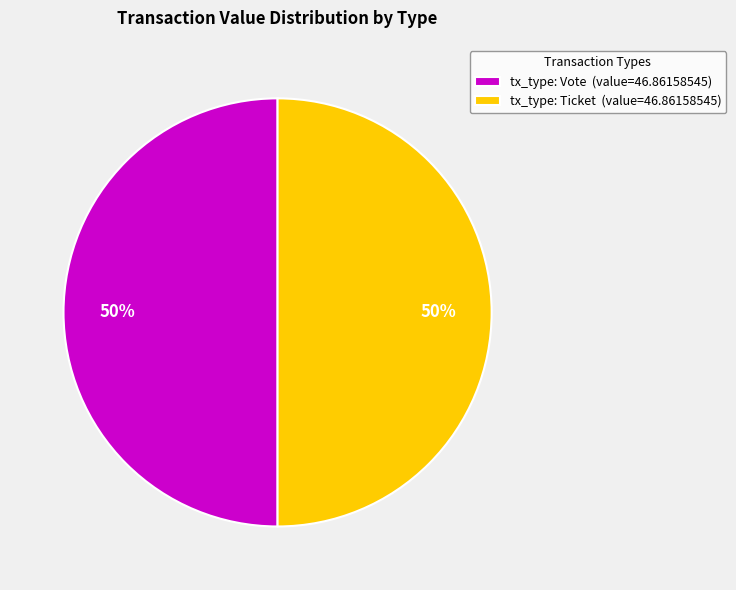

Approximately how many times larger is the value at tx_type: Vote (value=46.86158545) compared to tx_type: Ticket (value=46.86158545)?

1.0